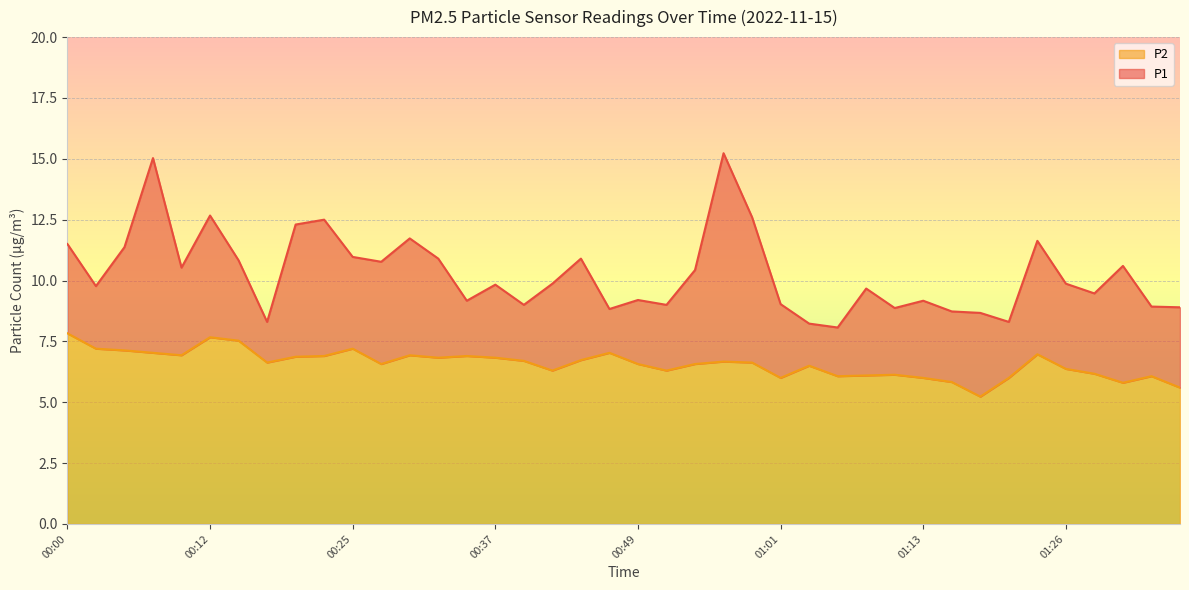

Which series changed the most between 01:06 and 01:18?

P2